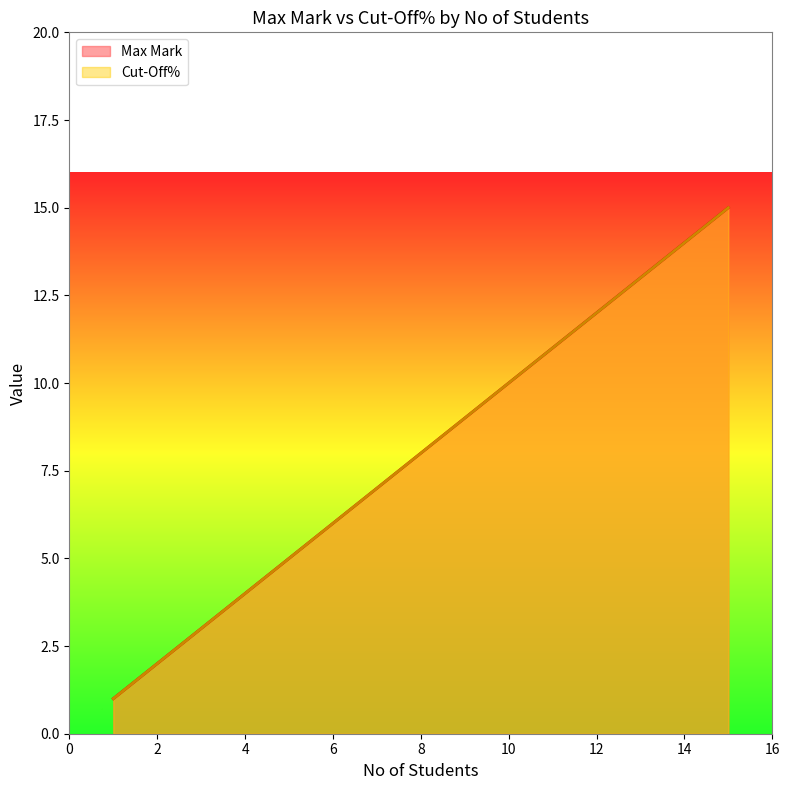

At which label does Max Mark first exceed 8?

9